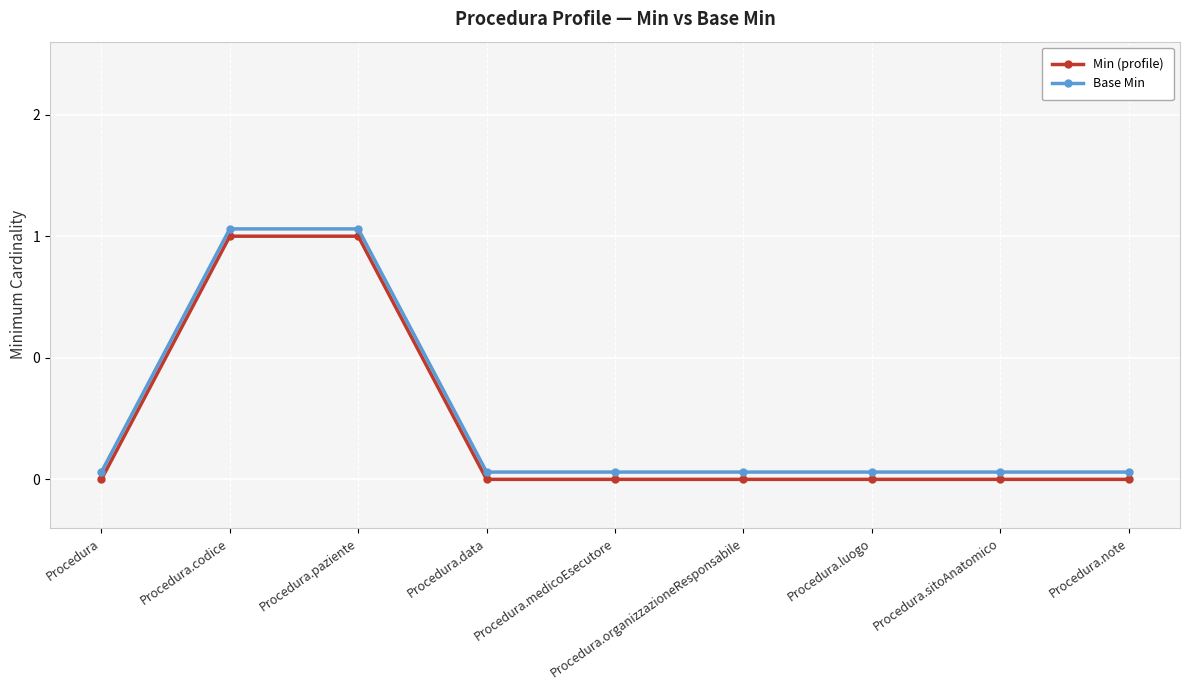

List the series in order of their overall mean, lowest first.

Min (profile), Base Min